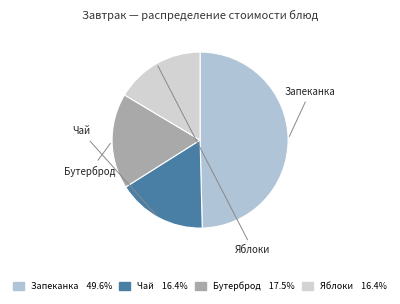

Rank the categories by value from highest to lowest.

Запеканка творожная, Бутерброд с сыром, Чай с сахаром, Яблоки свежие